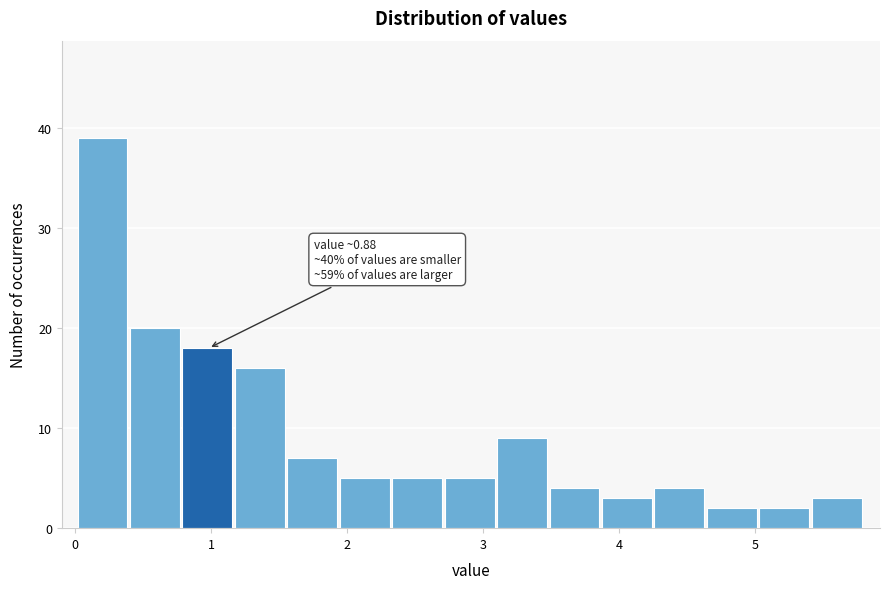

Around what value on the x-axis is the tallest bar? Give the approximate position of its centre, as read against the axis.

0.2